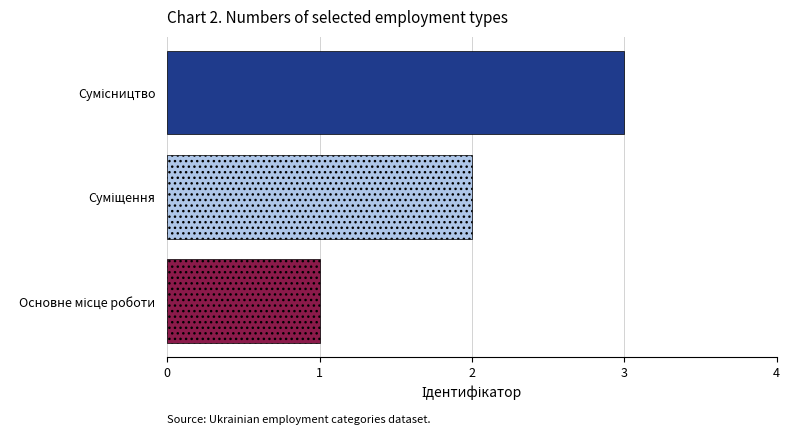

What is the greatest value displayed?

3